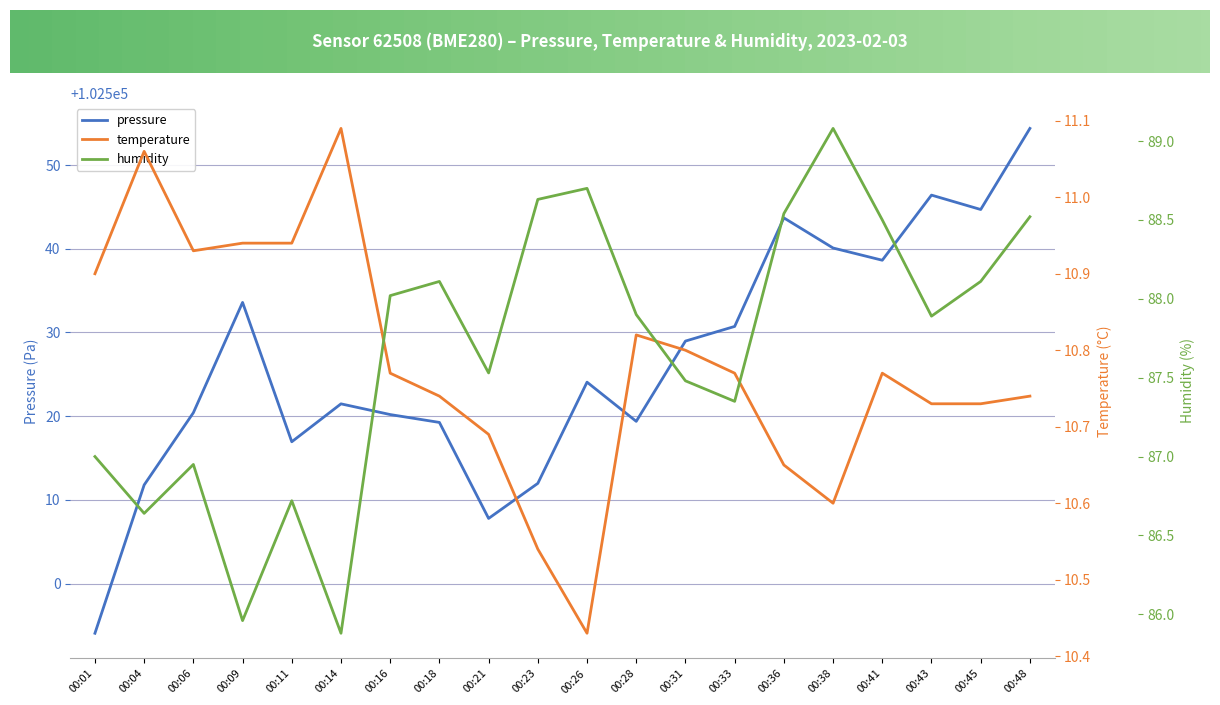

Is it true that pressure equals 51987.2 at 00:41?

False